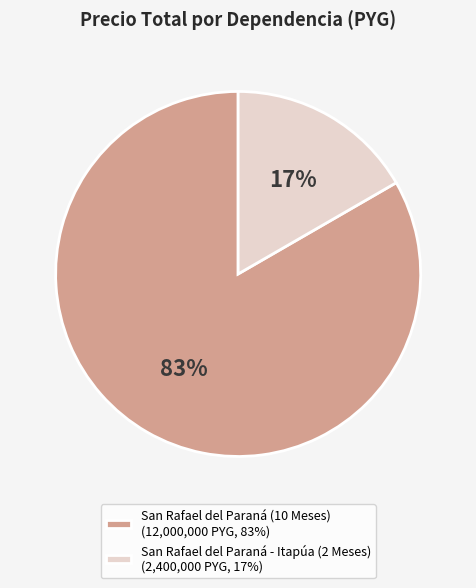

To the nearest percent, what is the combined percentage of San Rafael del Paraná (10 Meses) and San Rafael del Paraná - Itapúa (2 Meses)?

100%